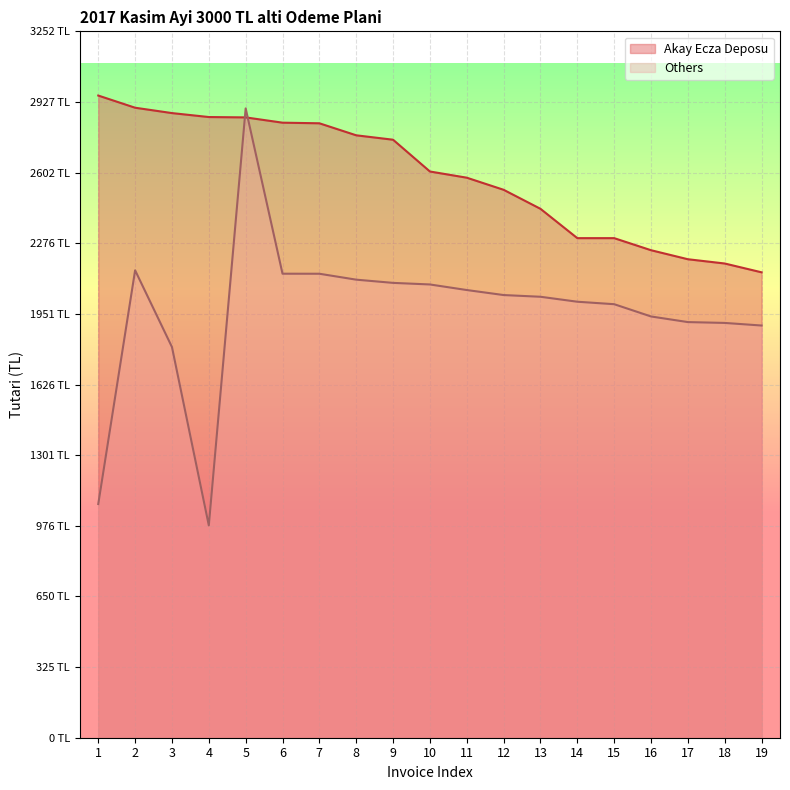

What are all the series names shown in the legend?

Akay Ecza Deposu, Others